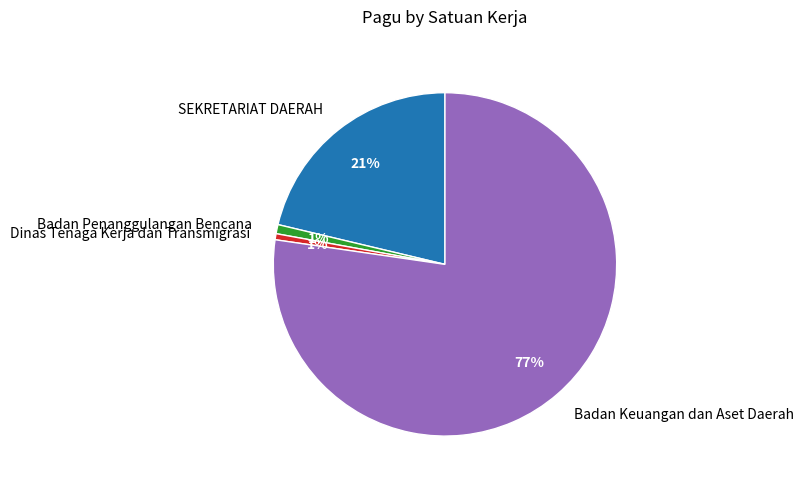

How many segments does this pie chart have?

4